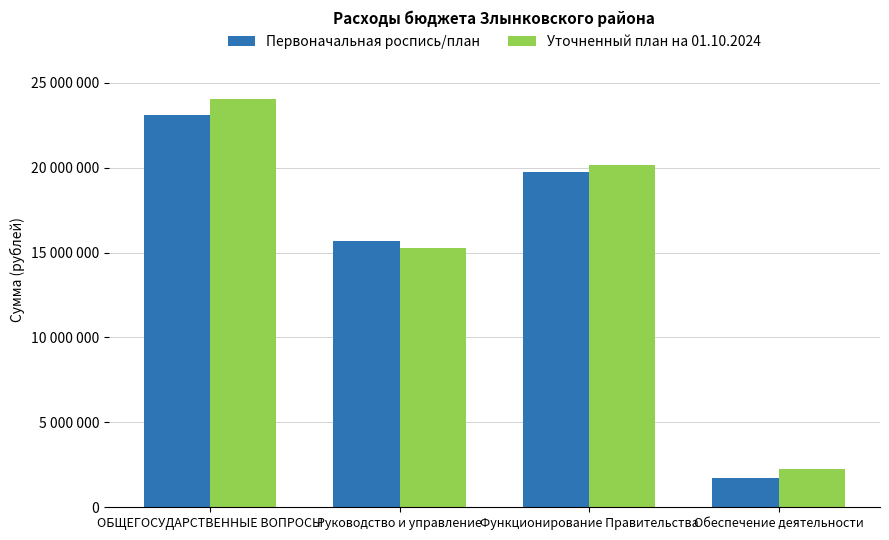

Are the bars grouped side by side (vs. stacked)?

Yes